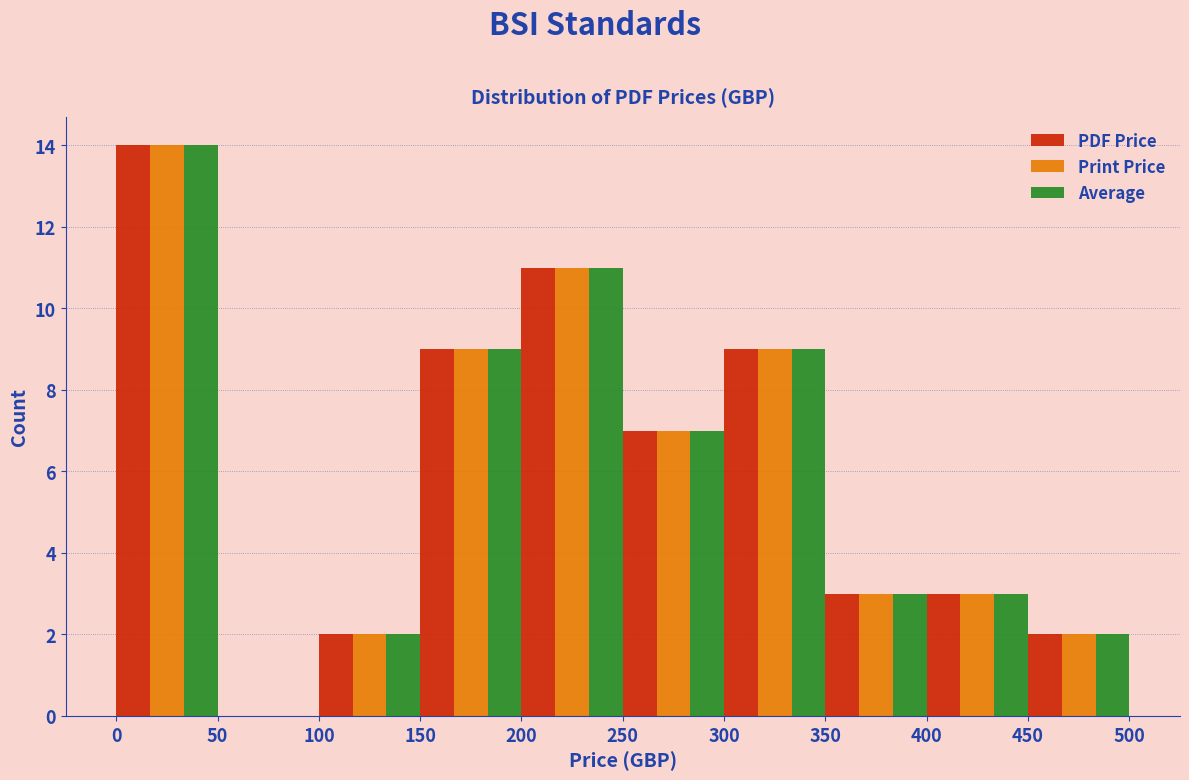

In the Average series, which range on the x-axis has the tallest bar?

0 to 50